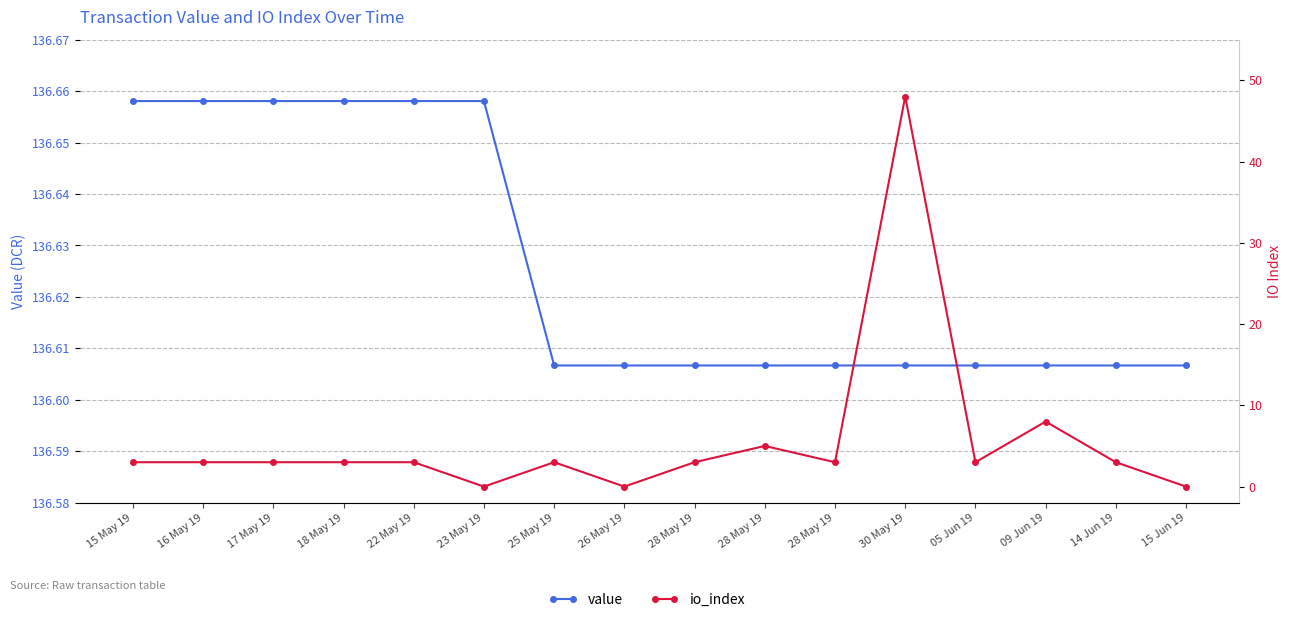

How many categories are shown in the chart?

16